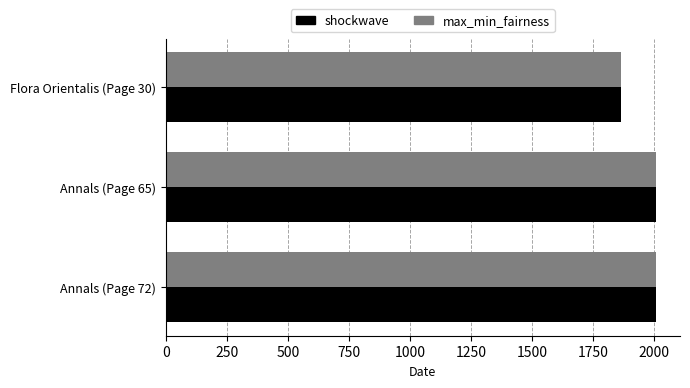

How many shockwave values are between 1867 and 2007?

3